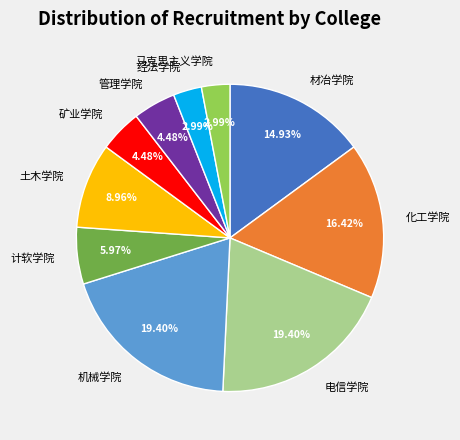

How many segments does this pie chart have?

10